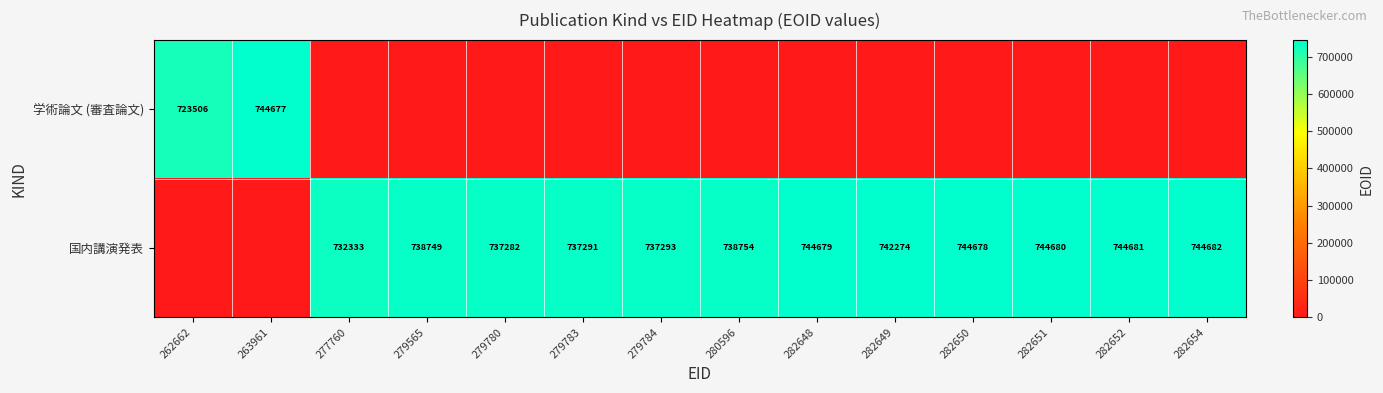

True or false: 国内講演発表 has a value of 742274 at 282649.

True